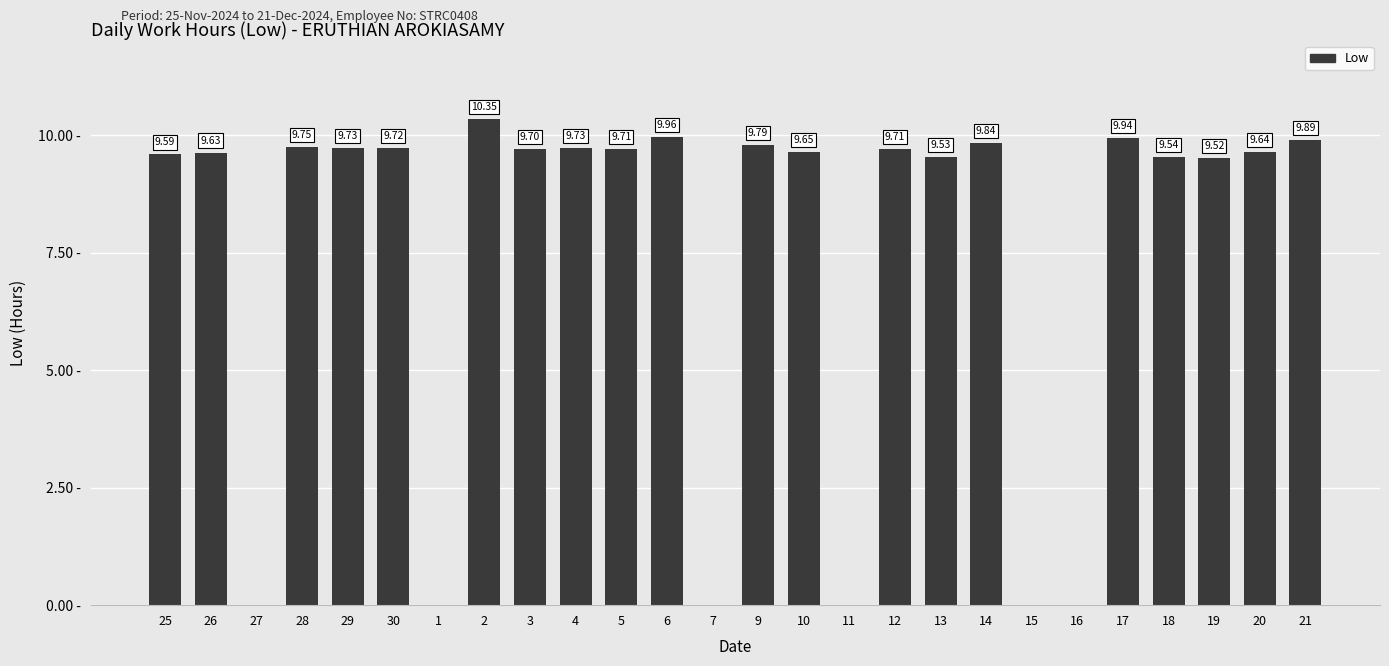

Reading right to left, transcribe all the data shown in this chart.

21=9.9	20=9.6	19=9.5	18=9.5	17=9.9	16=0.0	15=0.0	14=9.8	13=9.5	12=9.7	11=0.0	10=9.7	9=9.8	7=0.0	6=10.0	5=9.7	4=9.7	3=9.7	2=10.3	1=0.0	30=9.7	29=9.7	28=9.8	27=0.0	26=9.6	25=9.6